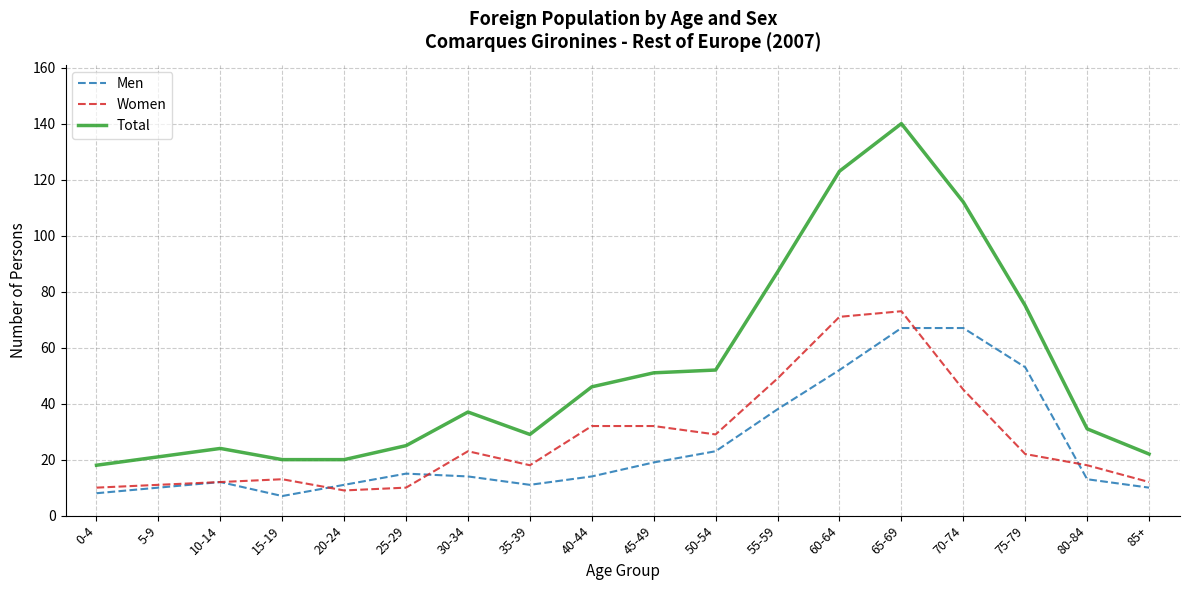

Reading left to right, list all the values displayed in this chart.

Men: 0-4=8	5-9=10	10-14=12	15-19=7	20-24=11	25-29=15	30-34=14	35-39=11	40-44=14	45-49=19	50-54=23	55-59=38	60-64=52	65-69=67	70-74=67	75-79=53	80-84=13	85+=10
Women: 0-4=10	5-9=11	10-14=12	15-19=13	20-24=9	25-29=10	30-34=23	35-39=18	40-44=32	45-49=32	50-54=29	55-59=49	60-64=71	65-69=73	70-74=45	75-79=22	80-84=18	85+=12
Total: 0-4=18	5-9=21	10-14=24	15-19=20	20-24=20	25-29=25	30-34=37	35-39=29	40-44=46	45-49=51	50-54=52	55-59=87	60-64=123	65-69=140	70-74=112	75-79=75	80-84=31	85+=22